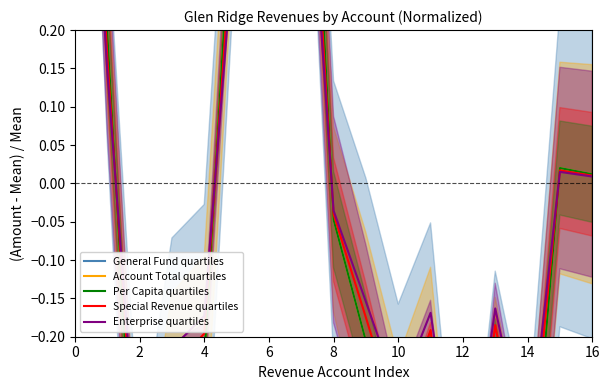

Which category has the lowest value across all series?

12